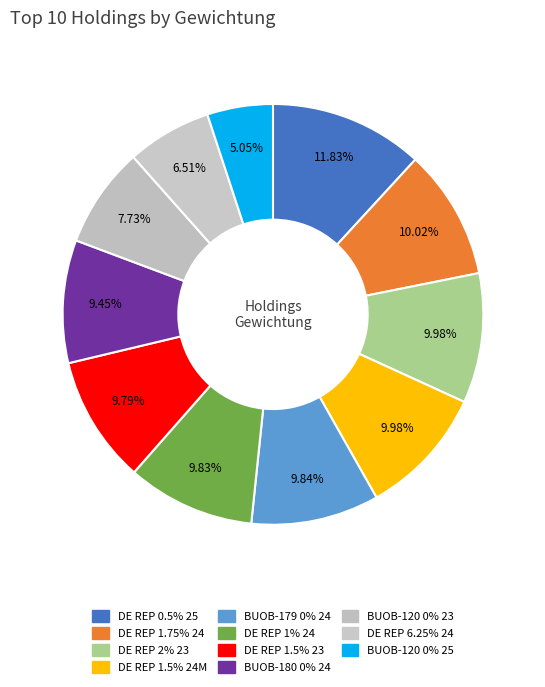

How many slices are in this pie chart?

11